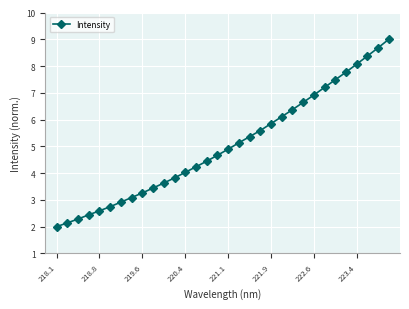

What is the average value?

5.0